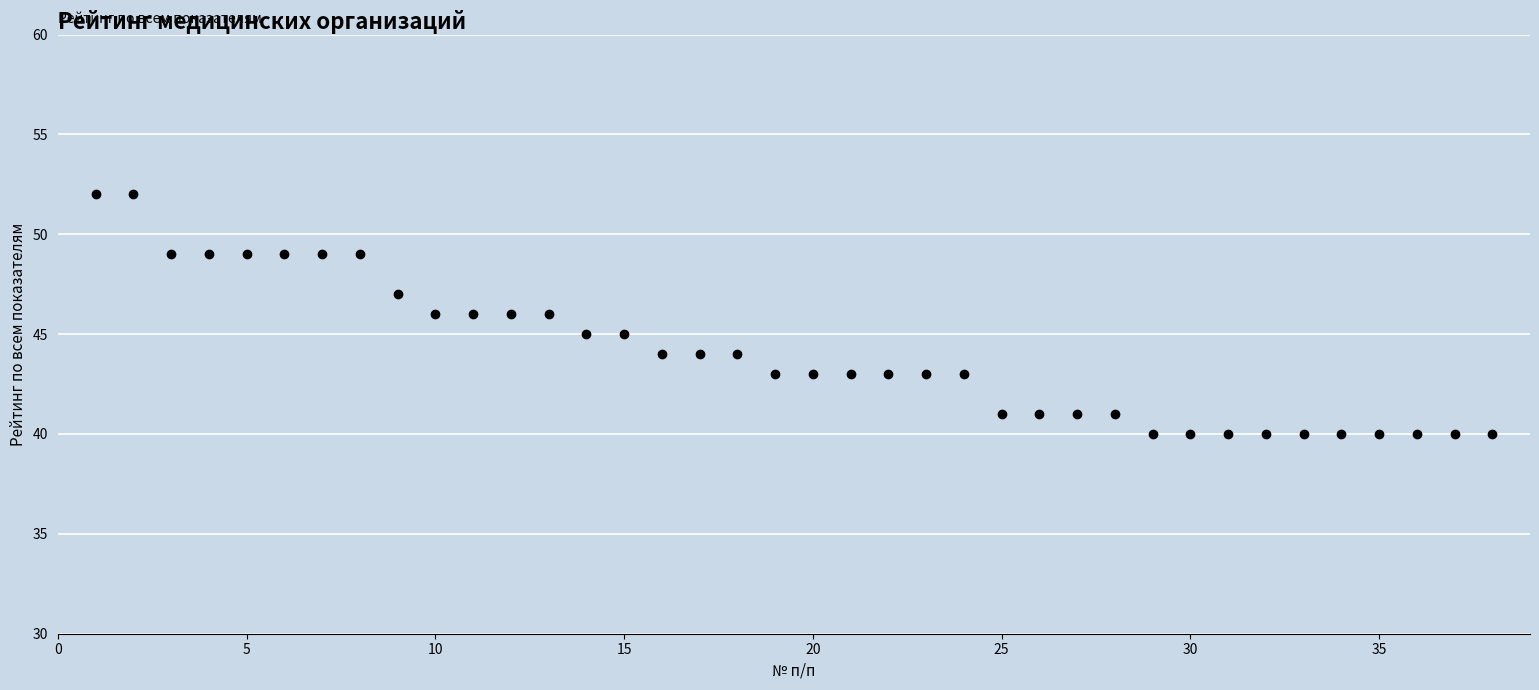

What is the range of X values (max minus min)?

37